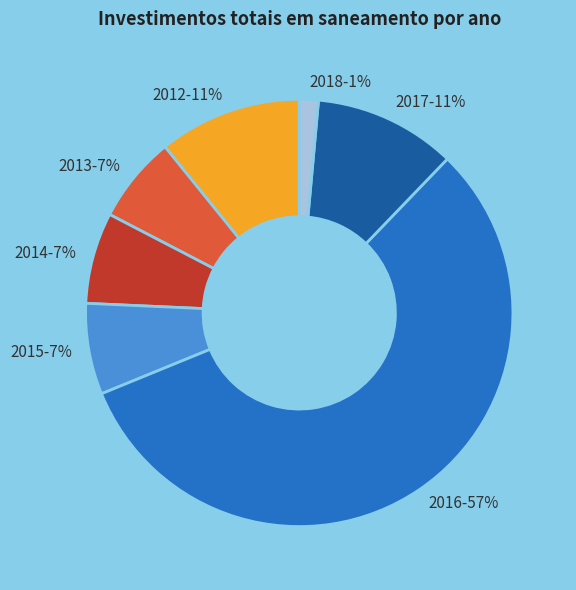

How many segments does this pie chart have?

7